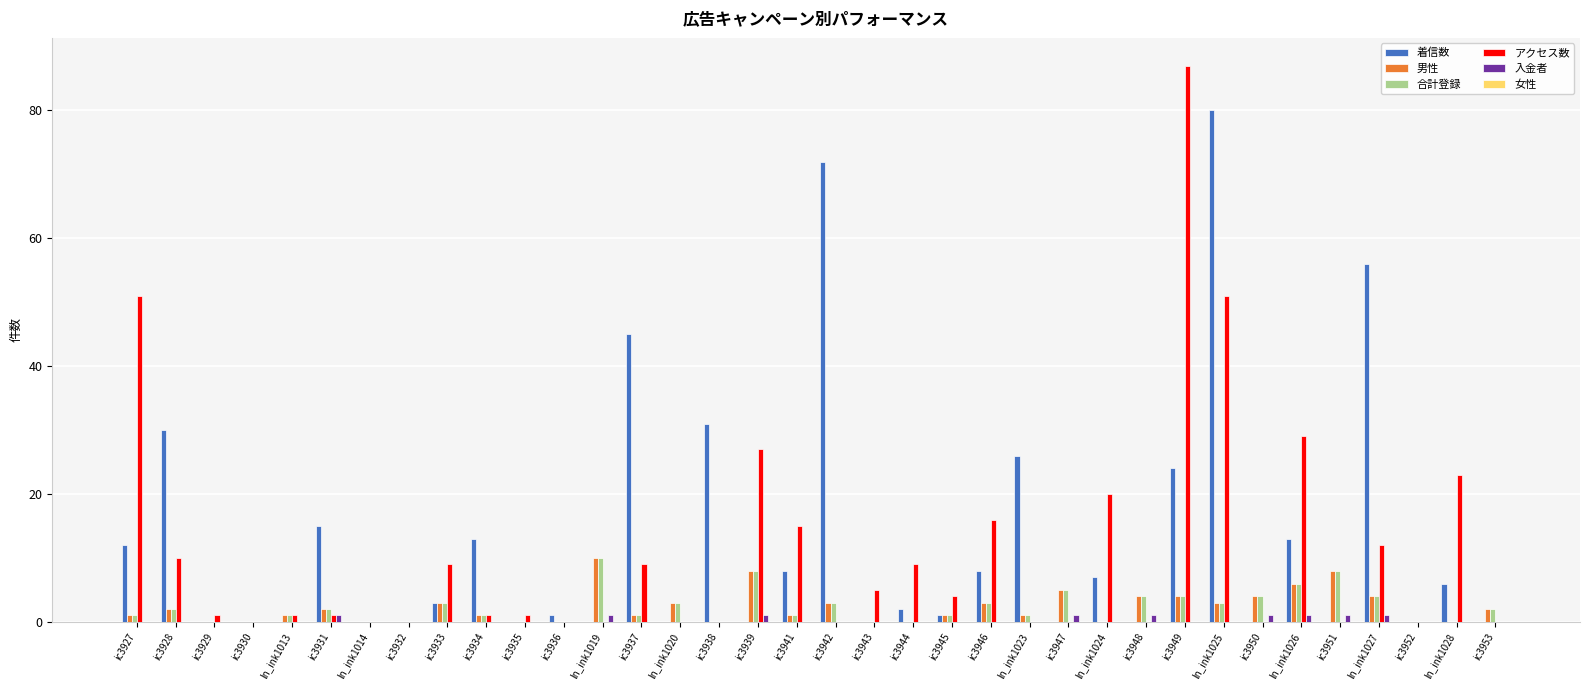

The value of 合計登録 at ic3943 is 0. True or false?

True